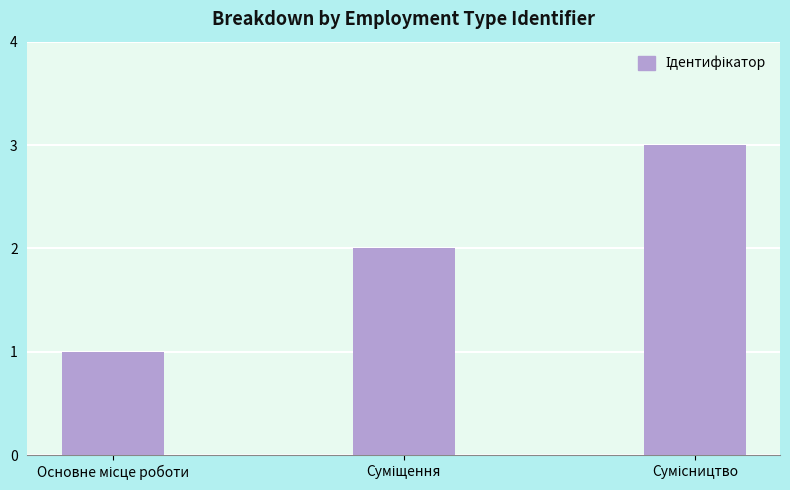

What is the sum of all values?

6